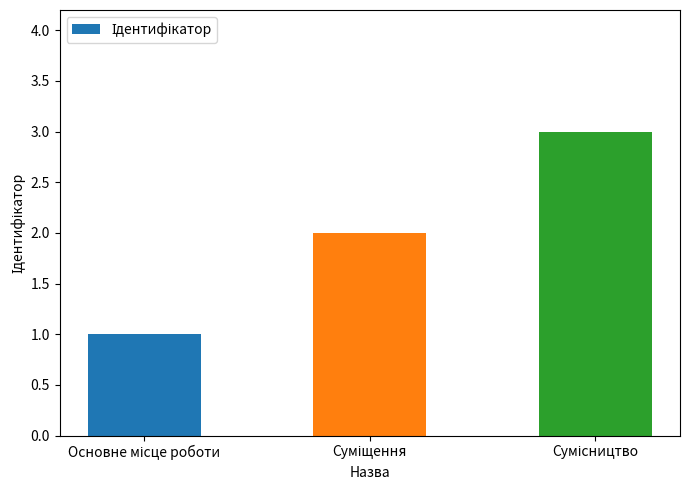

What is the maximum value shown in the chart?

3